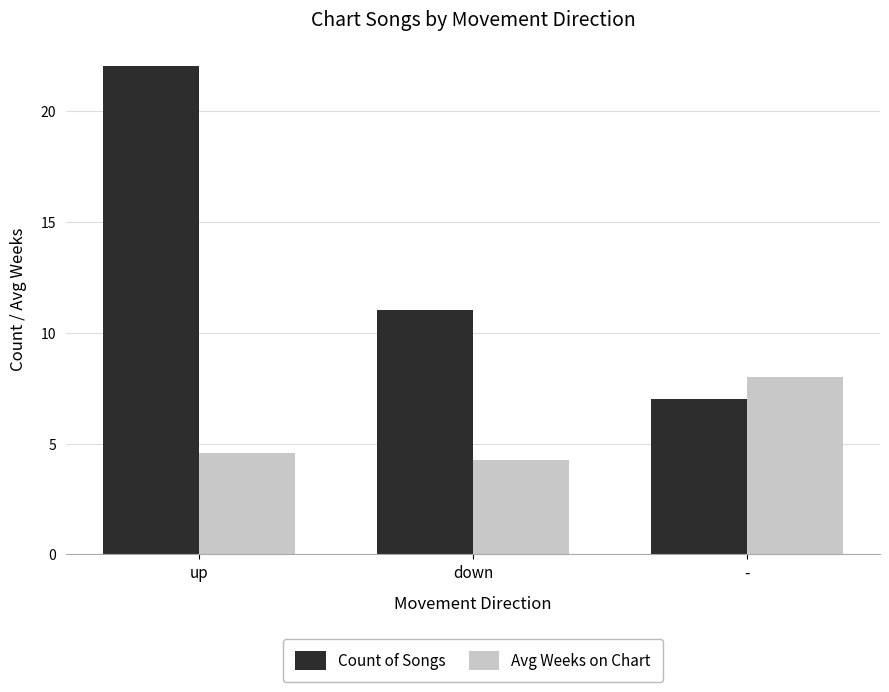

List the series in order of their overall mean, highest first.

Count of Songs, Avg Weeks on Chart